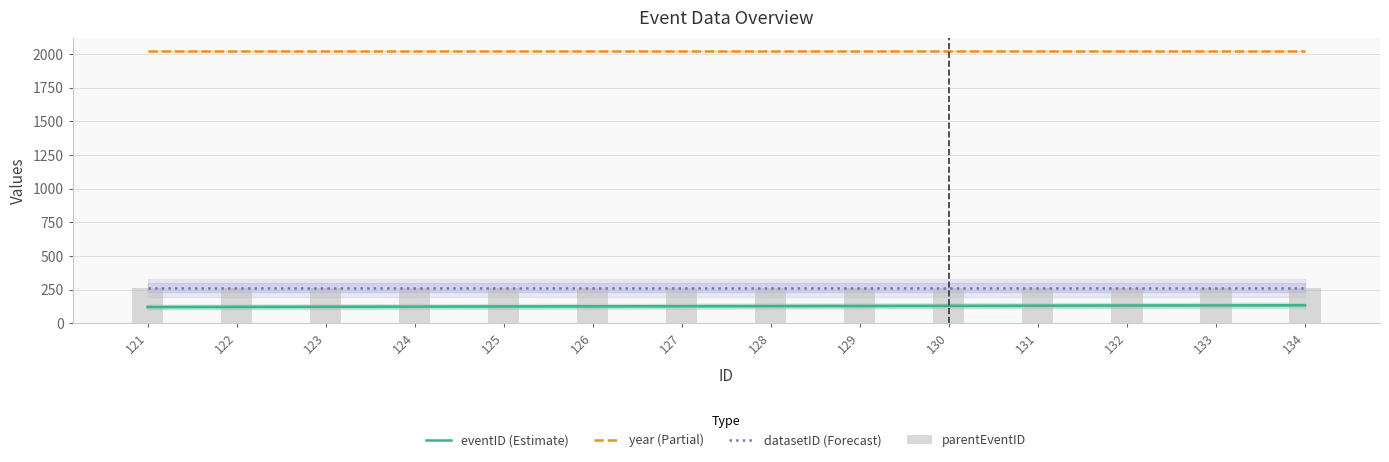

Which series has the largest total across all categories?

year (Partial)